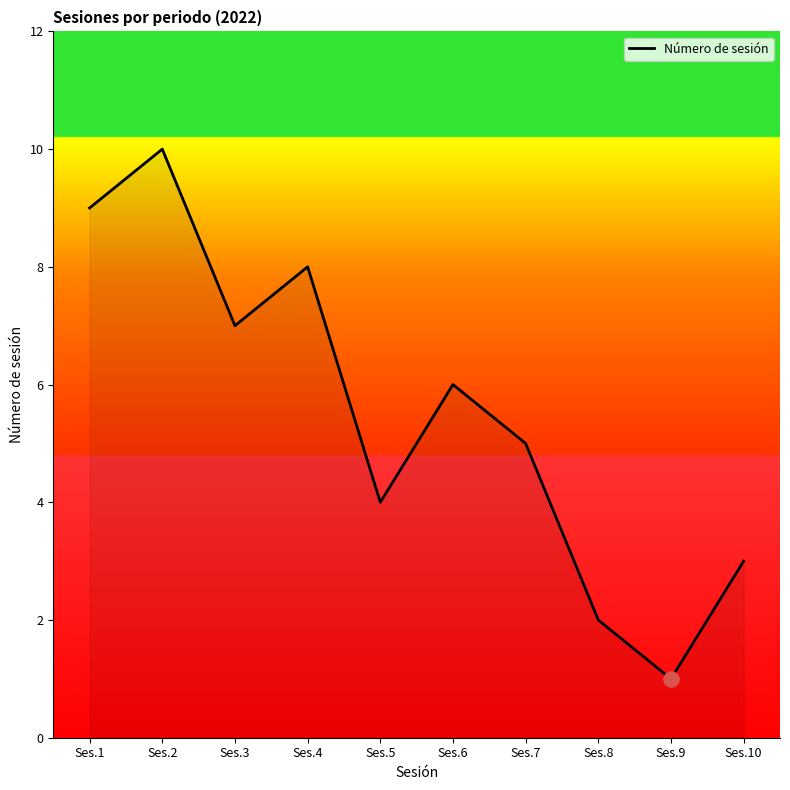

What is the change in value from Ses.2 to Ses.6?

-4